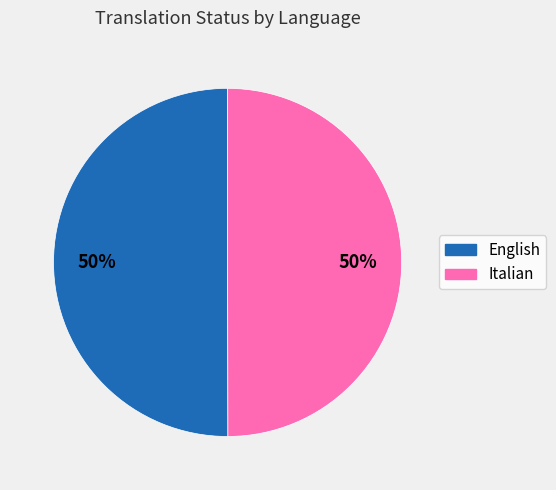

To the nearest percent, what portion does English represent?

50%